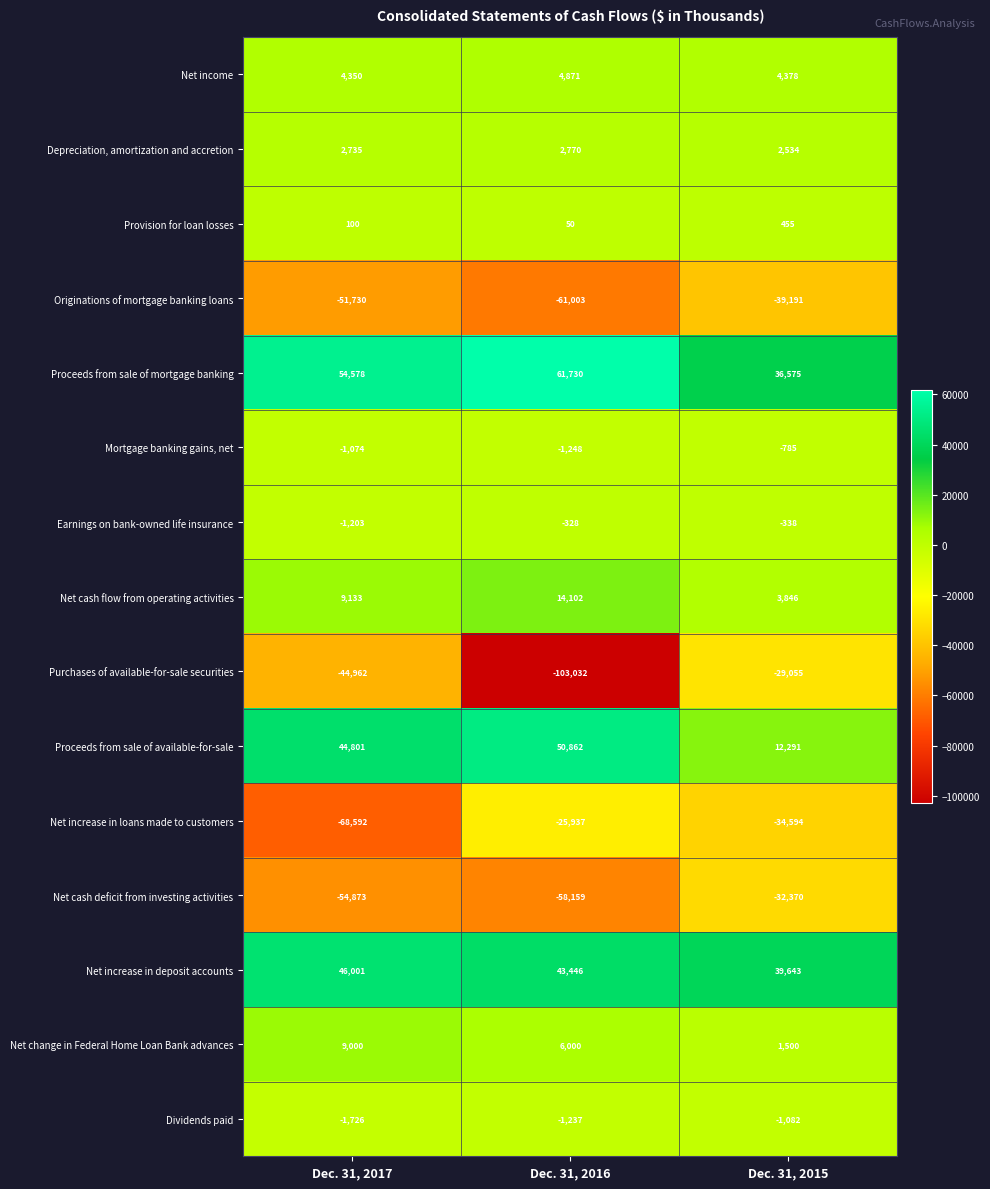

What is the smallest value displayed?

-103032